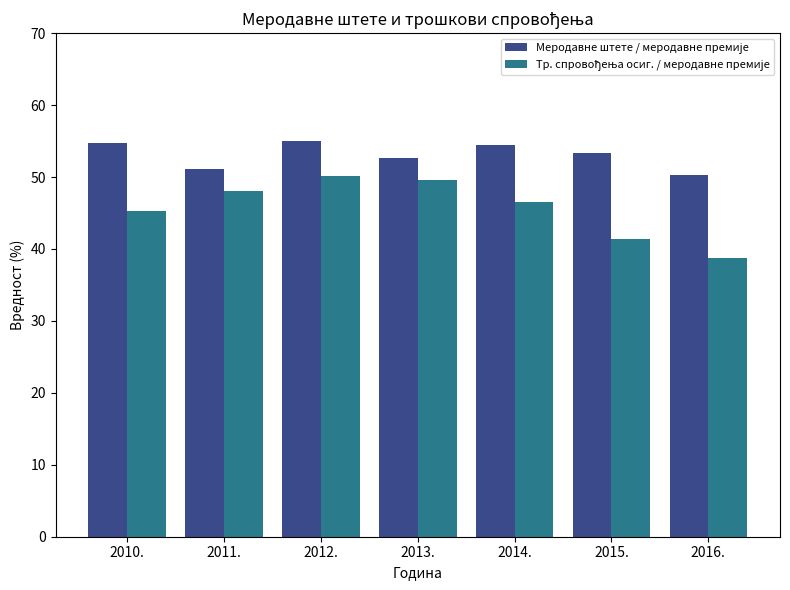

At how many categories does at least one series exceed 39?

7